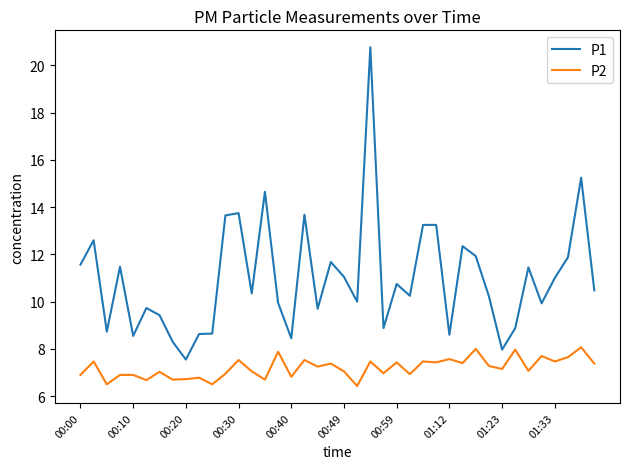

List the series in order of their peak value, highest first.

P1, P2